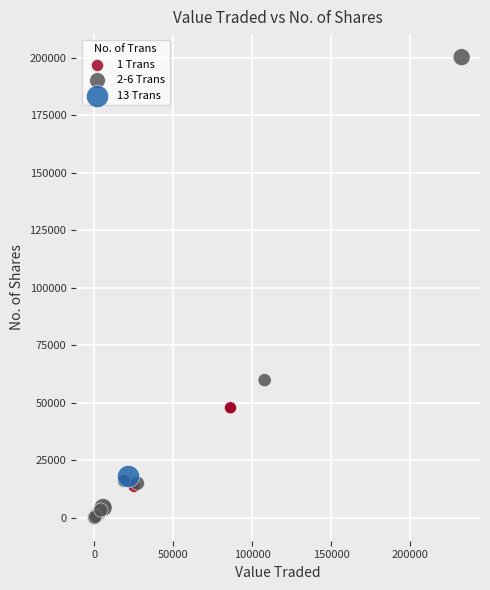

What are all the series names shown in the legend?

1 Trans, 2-6 Trans, 13 Trans